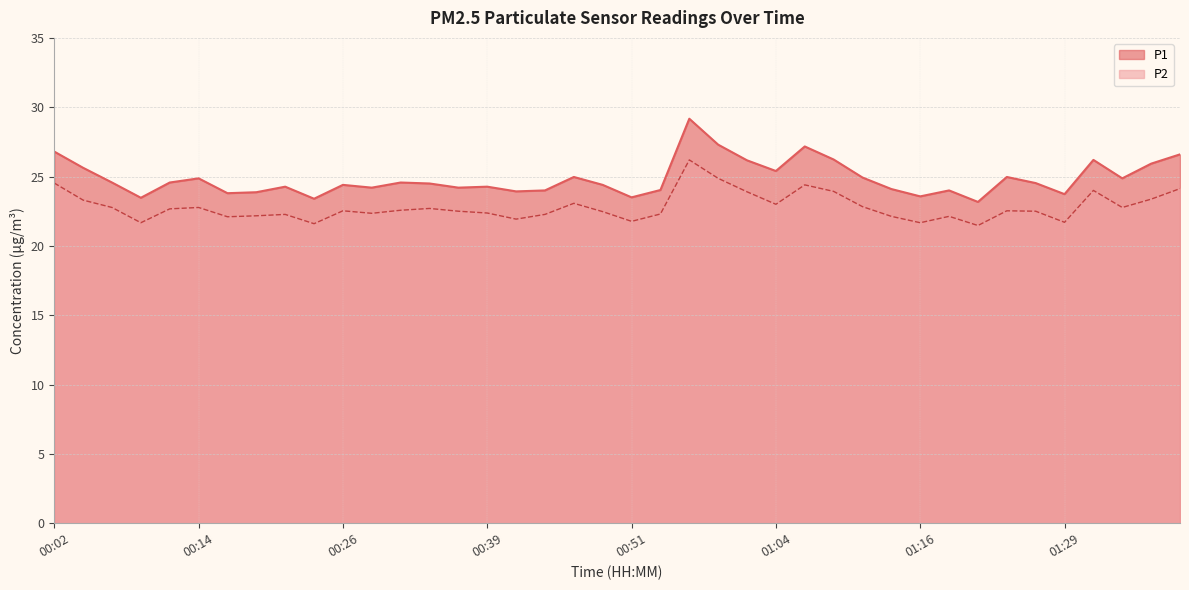

Where is the first local maximum for P1?

00:14